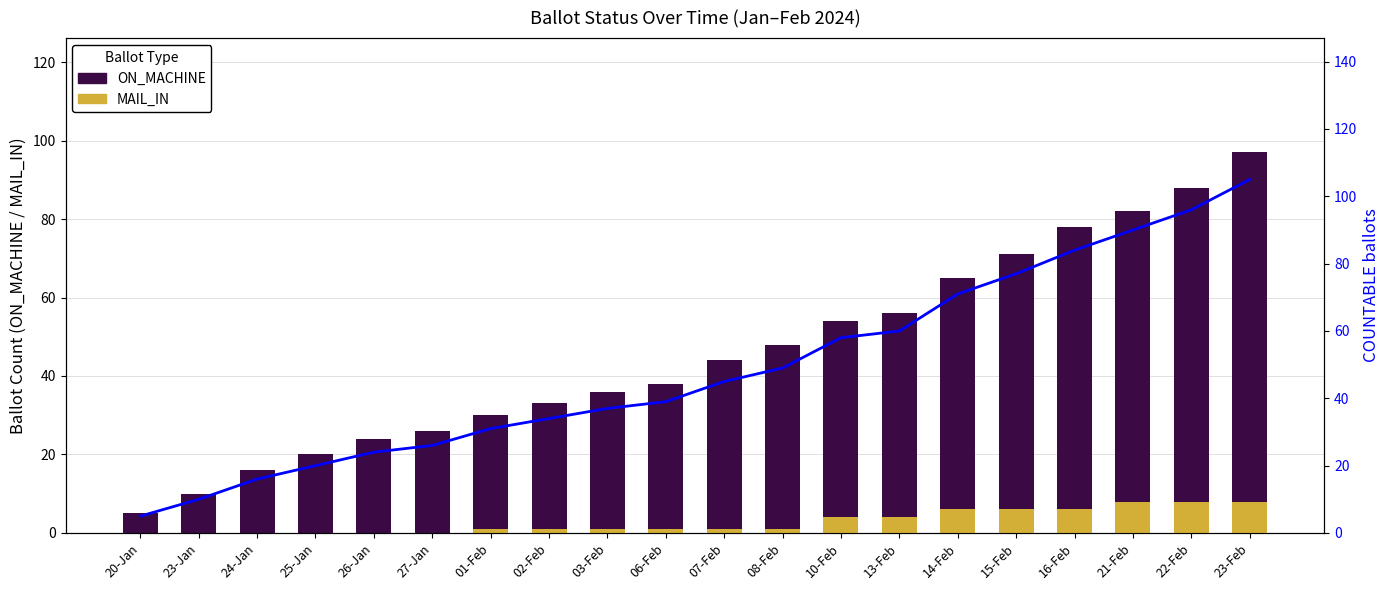

What is the maximum value shown in the chart?

105